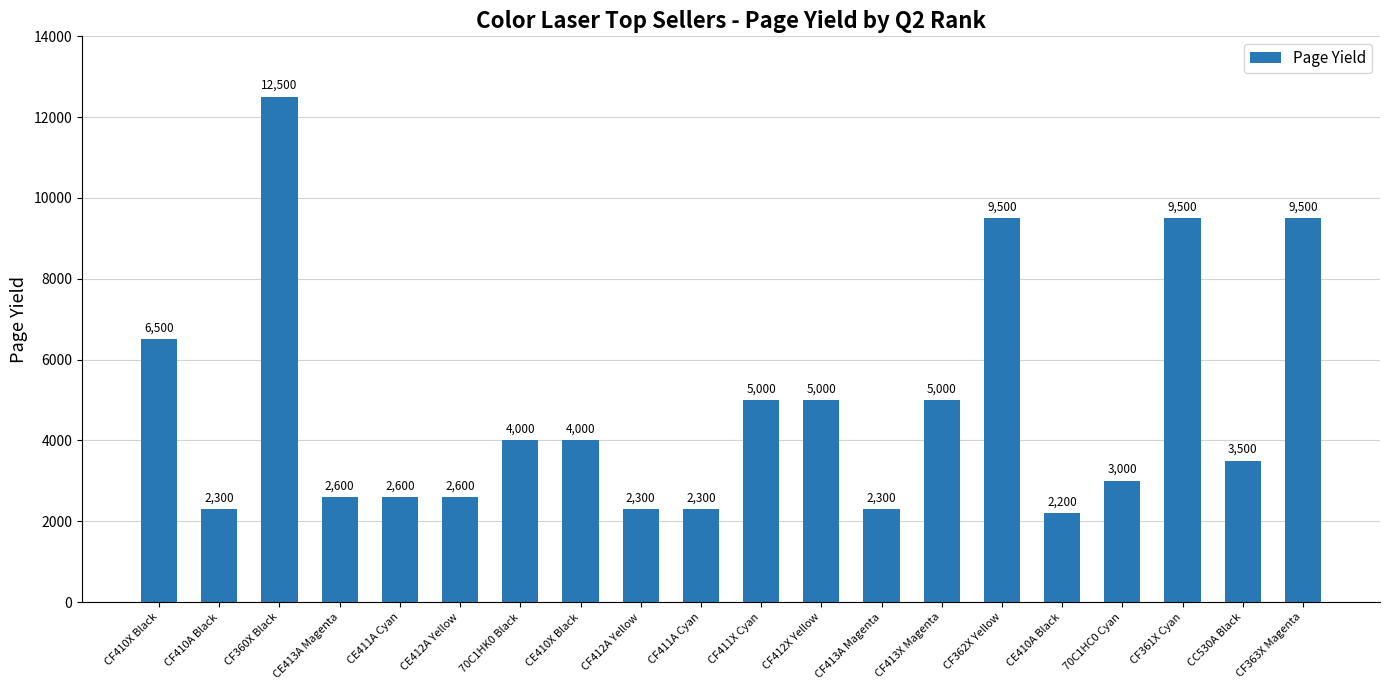

At which category does the chart reach its peak across all series?

CF360X Black